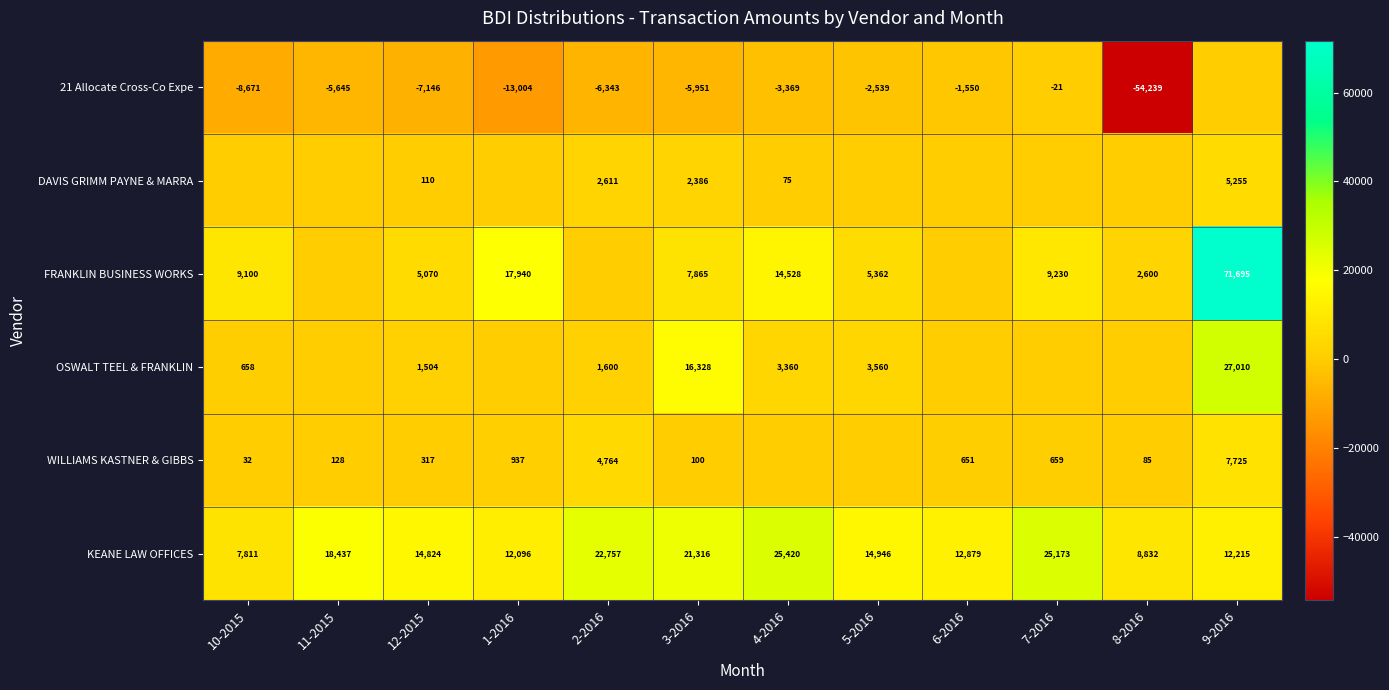

Where is KEANE LAW OFFICES nearest to the value 16615?

5-2016